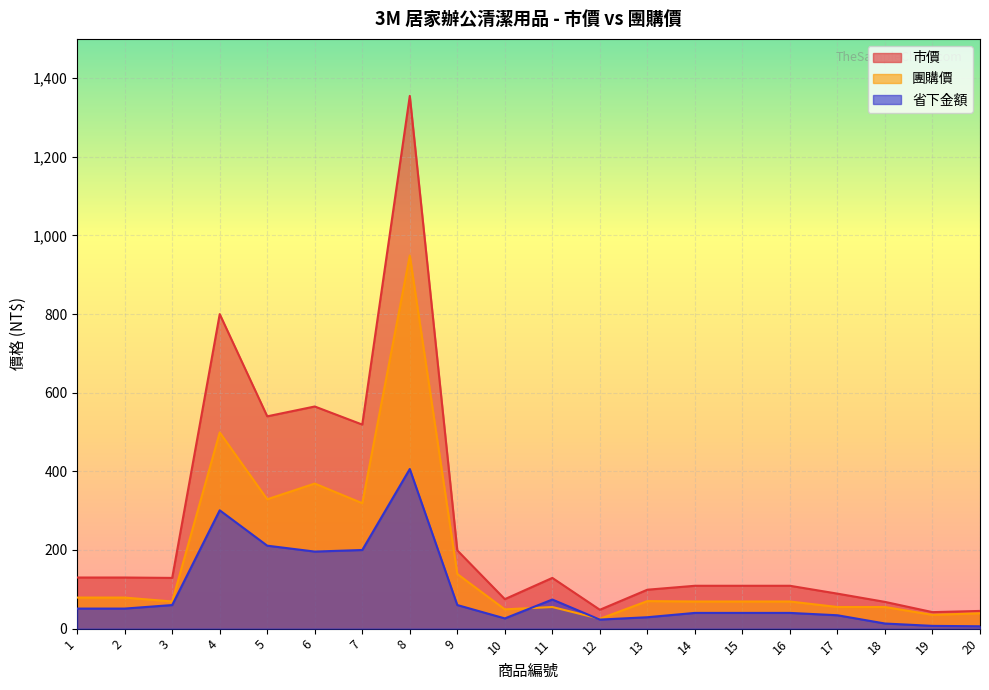

The value of 市價 at 17 is 89. True or false?

True